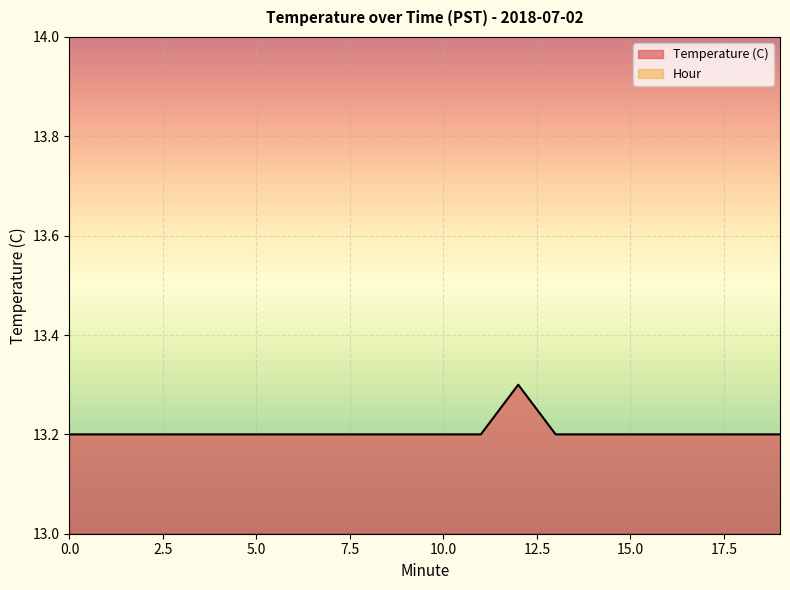

True or false: the data shows 21.7 at 13.

False